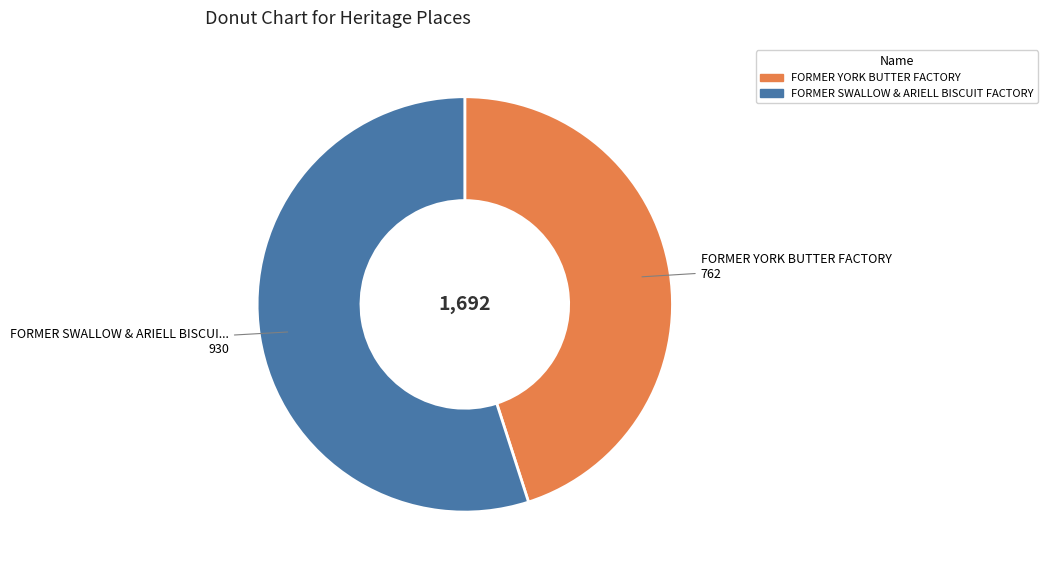

Approximately how many times larger is the value at FORMER YORK BUTTER FACTORY compared to FORMER SWALLOW & ARIELL BISCUIT FACTORY?

0.8